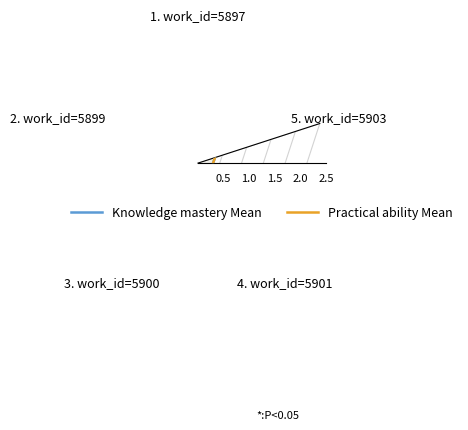

At which category is the sum across all series the highest?

5. work_id=5903